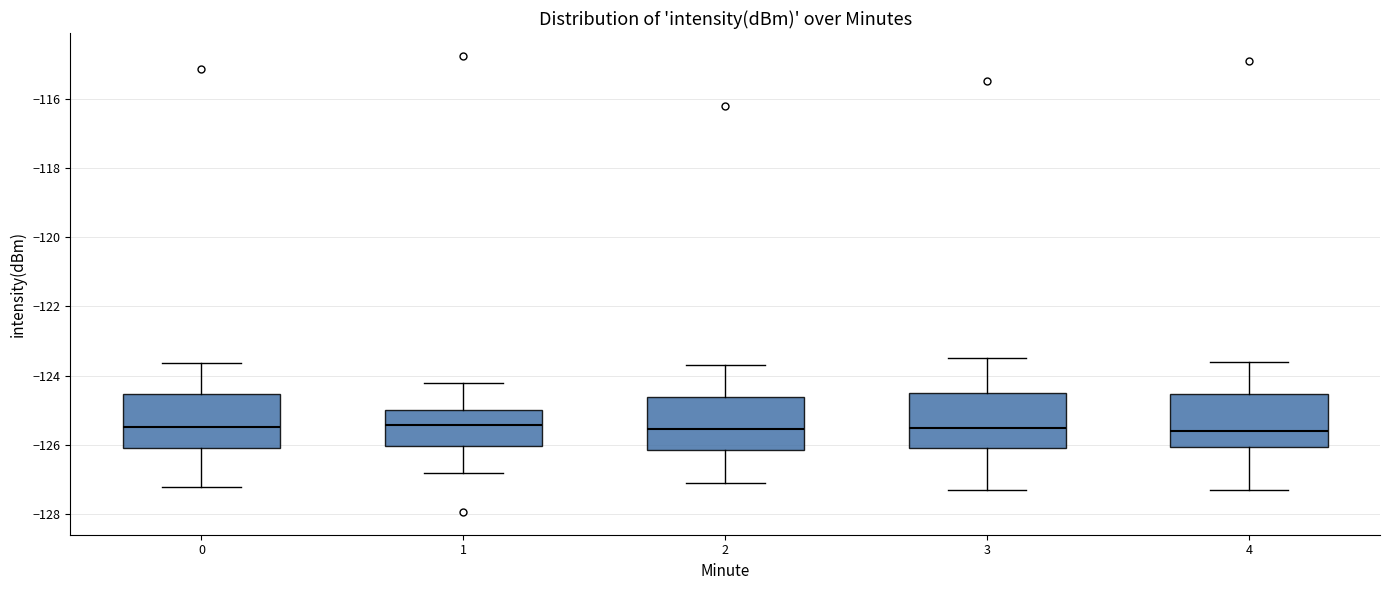

Reading left to right, transcribe this box plot: for each box, give where its median line is, the range the box spans, and where its two whiskers end, as read against the y-axis. The values are not printed on the chart, so give them approximately, as read against the axis.

0: median -125.4, box -126.0 to -124.6, whiskers -127.2 to -123.6
1: median -125.4, box -126.0 to -125.0, whiskers -126.8 to -124.2
2: median -125.6, box -126.2 to -124.6, whiskers -127.0 to -123.6
3: median -125.4, box -126.0 to -124.4, whiskers -127.2 to -123.4
4: median -125.6, box -126.0 to -124.6, whiskers -127.2 to -123.6